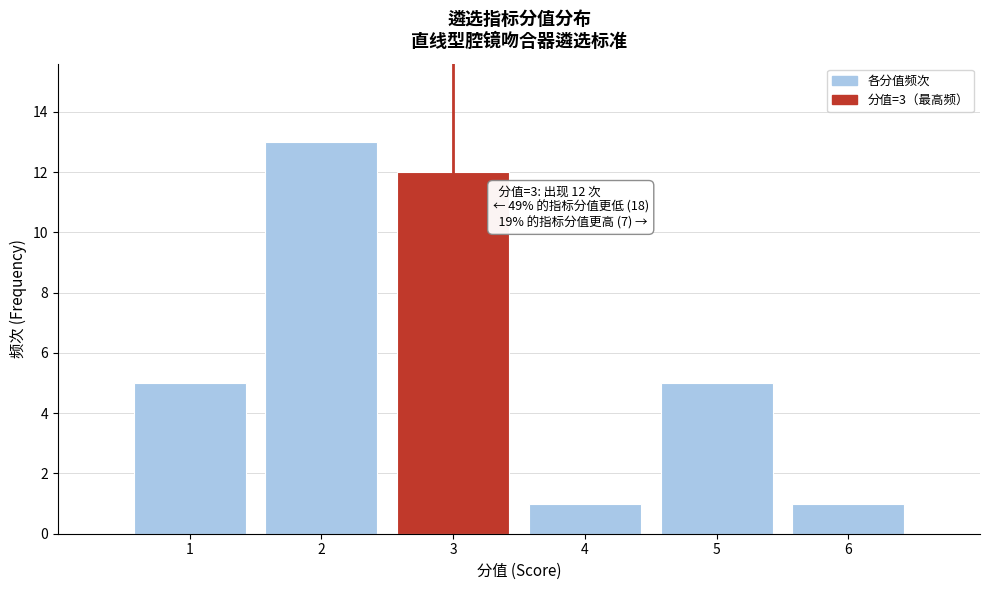

Over which range of the x-axis is the bar tallest?

1.5 to 2.5